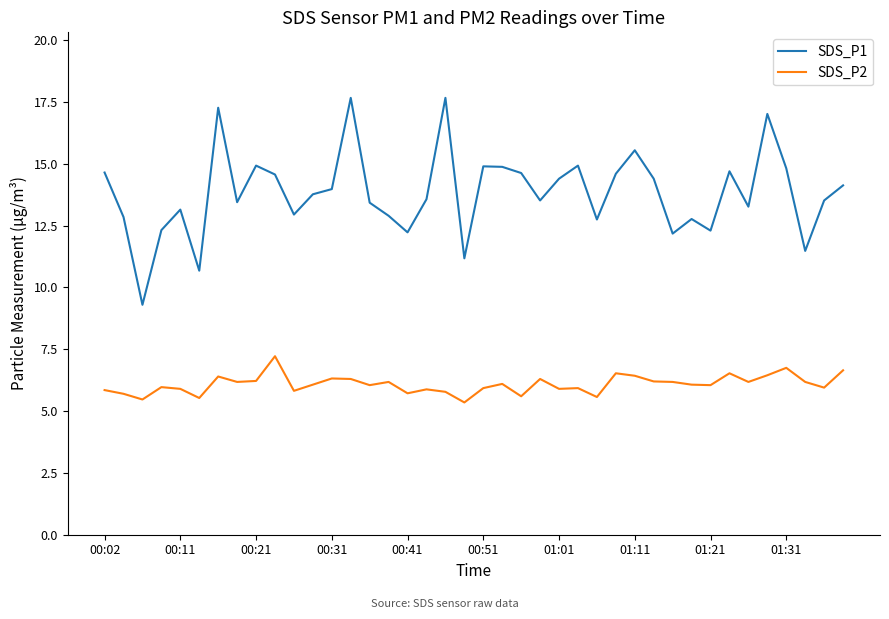

List the series in order of their peak value, lowest first.

SDS_P2, SDS_P1